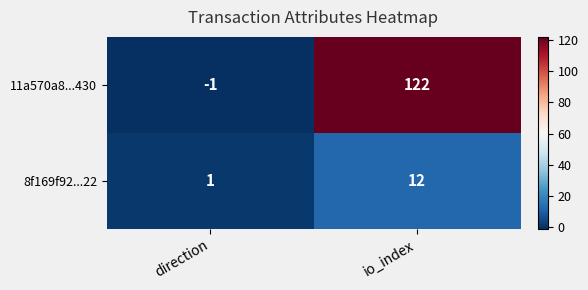

Reading left to right, what are all the values shown in this chart?

11a570a8...430: direction=-1	io_index=122
8f169f92...22: direction=1	io_index=12